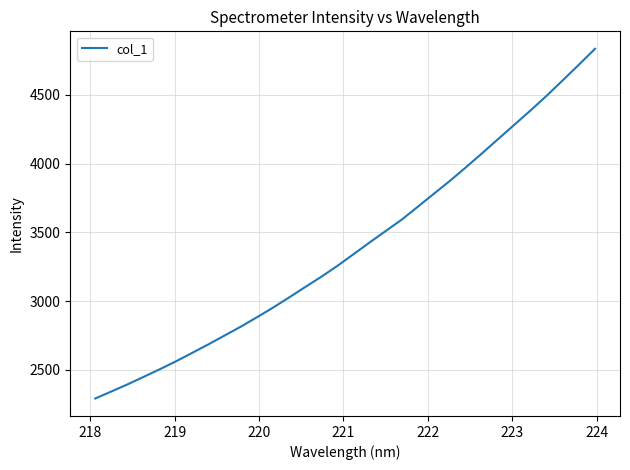

Is this an area chart (filled region under the line)?

No